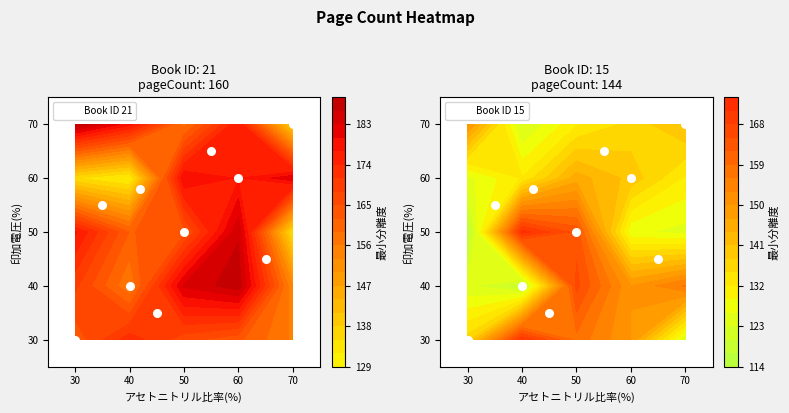

Where is Book ID 21 nearest to the value 50?

40